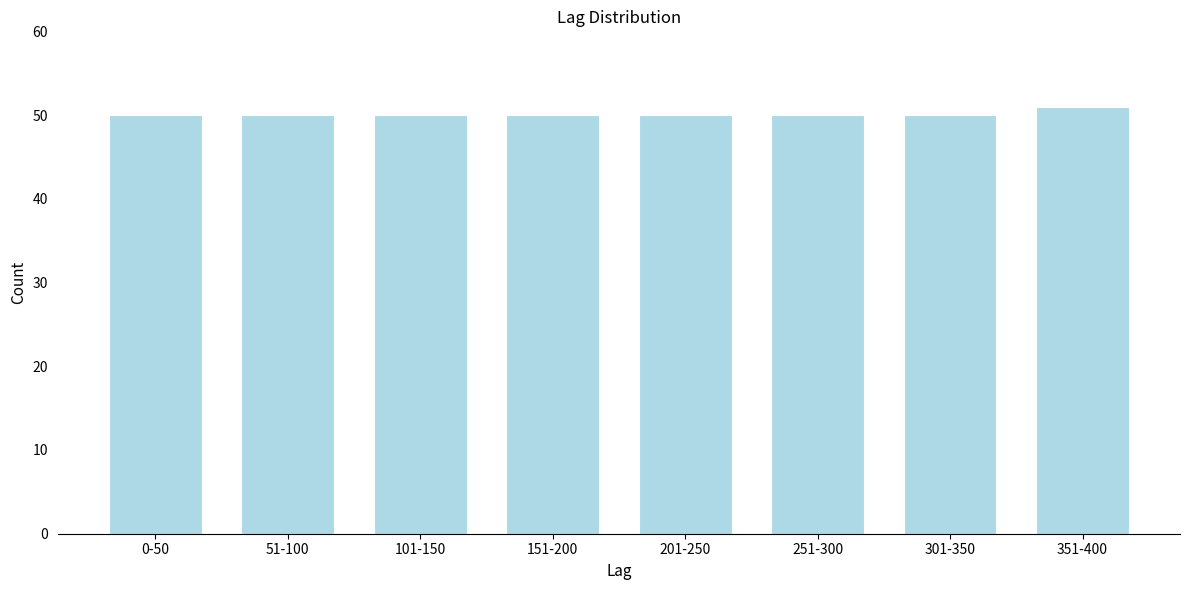

Reading left to right, transcribe all the data shown in this chart.

50	50	50	50	50	50	50	51